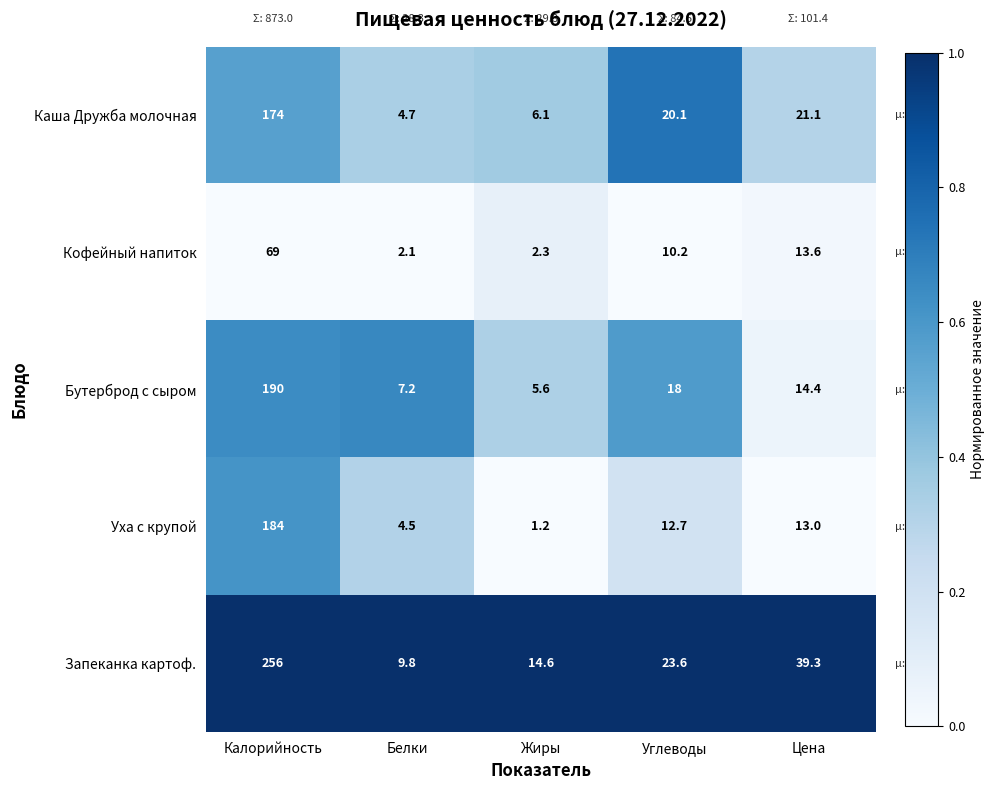

What is the sum of all Кофейный напиток values?

97.2